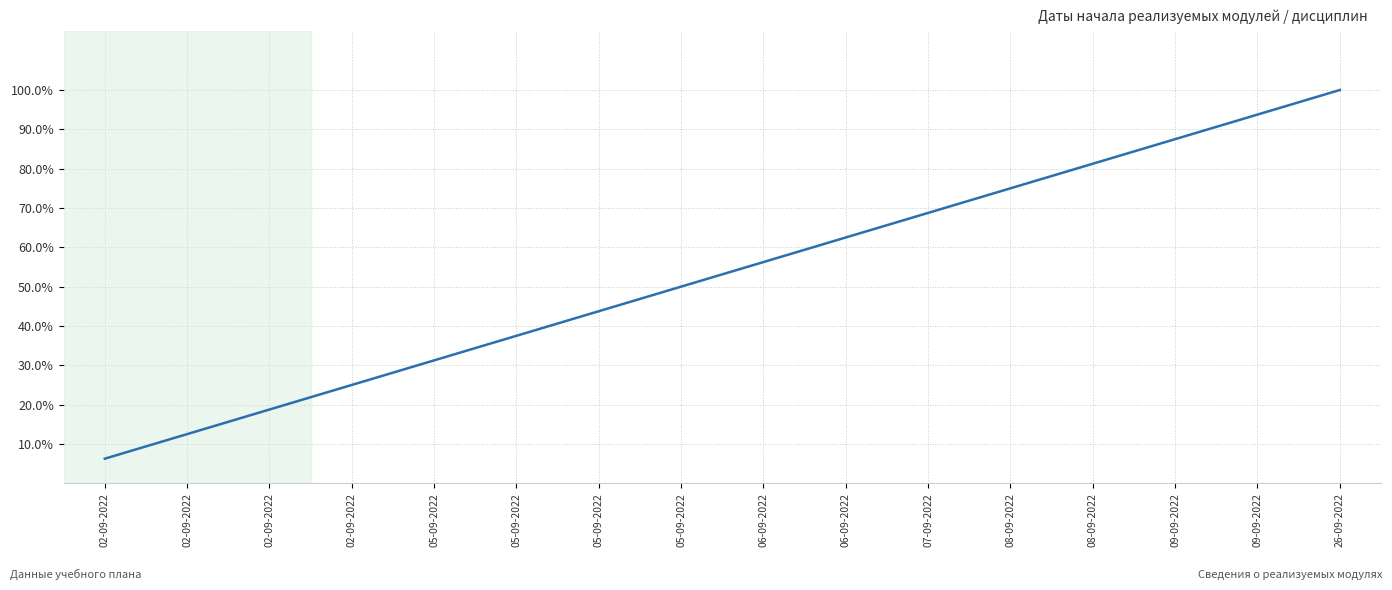

What is the smallest value displayed?

6.2